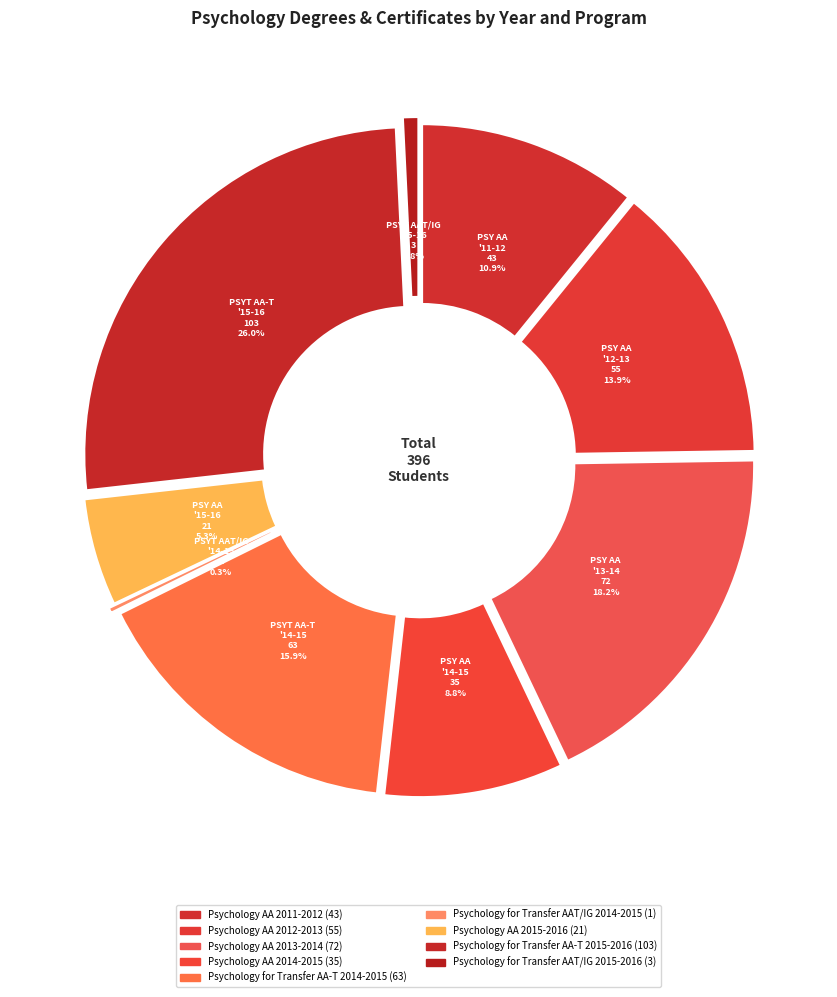

Is Psychology AA 2015-2016 the majority of the pie?

No